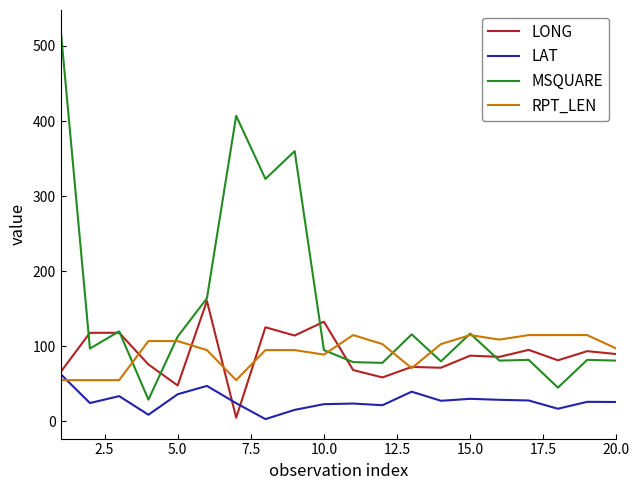

List the series in order of their peak value, highest first.

MSQUARE, LONG, RPT_LEN, LAT